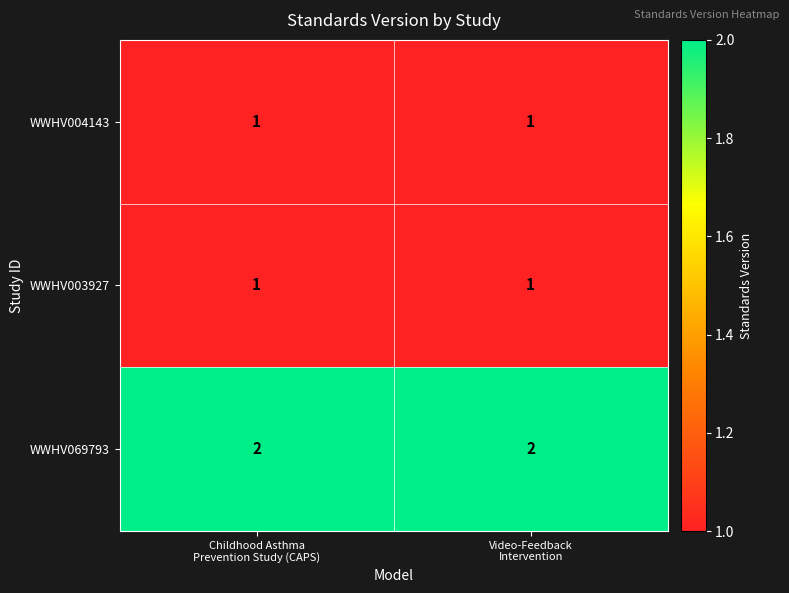

At how many categories does at least one series exceed 1?

2